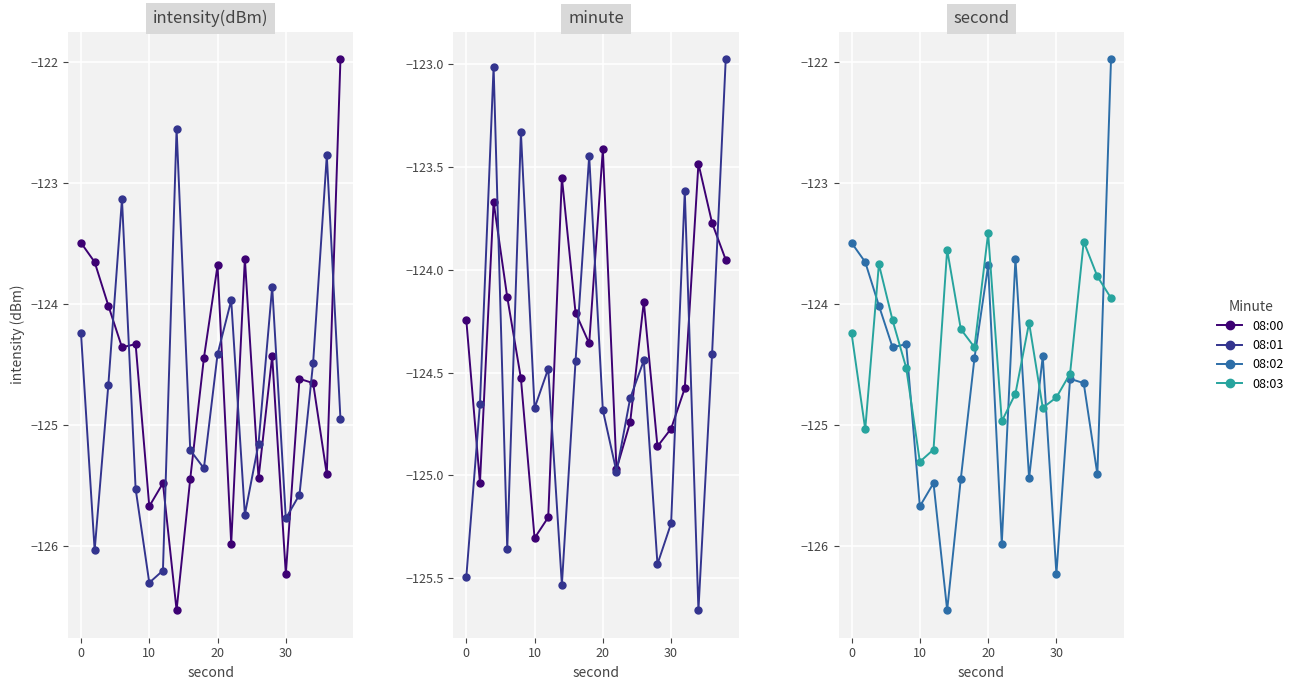

What is the maximum value for 08:01?

-123.0